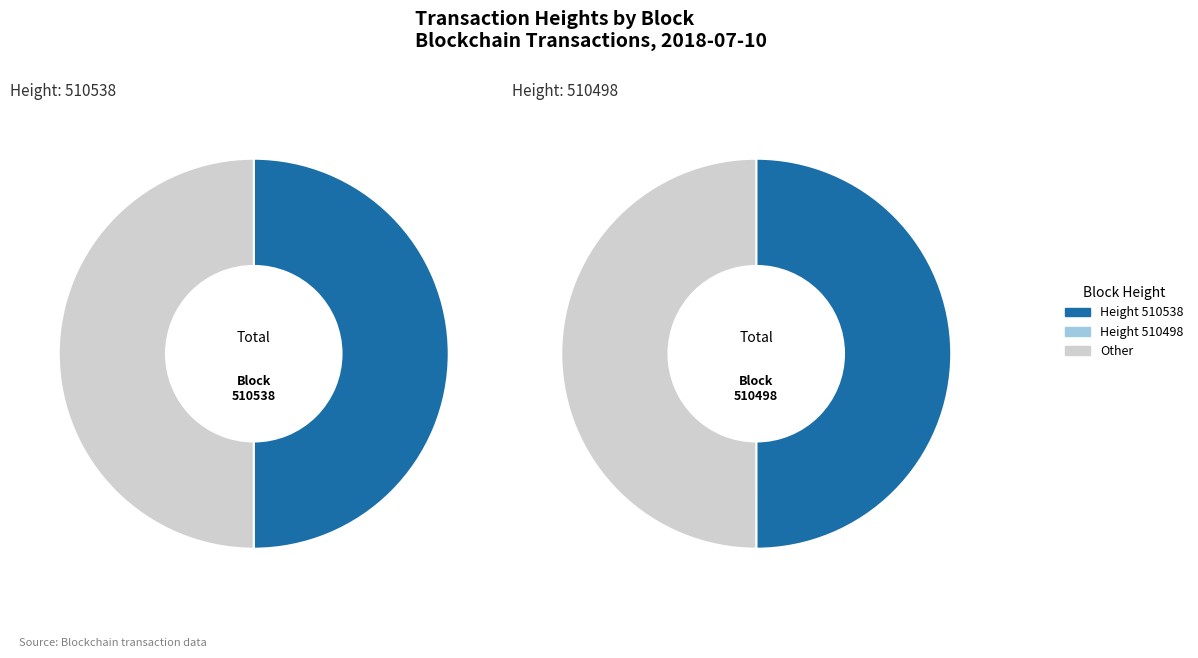

Is 510498 the majority of the pie?

No